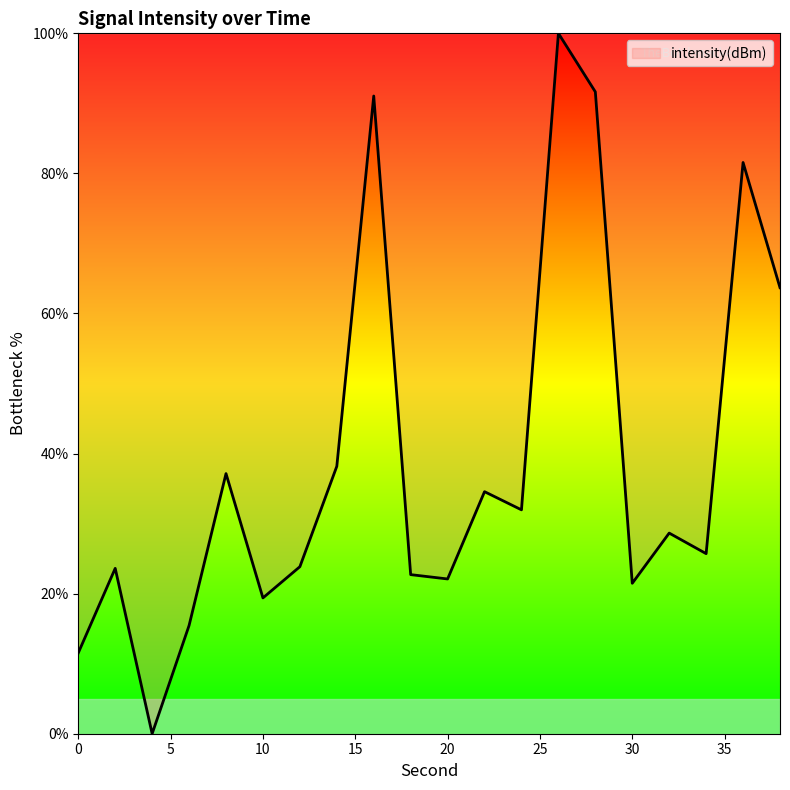

What is the maximum value shown in the chart?

100.0